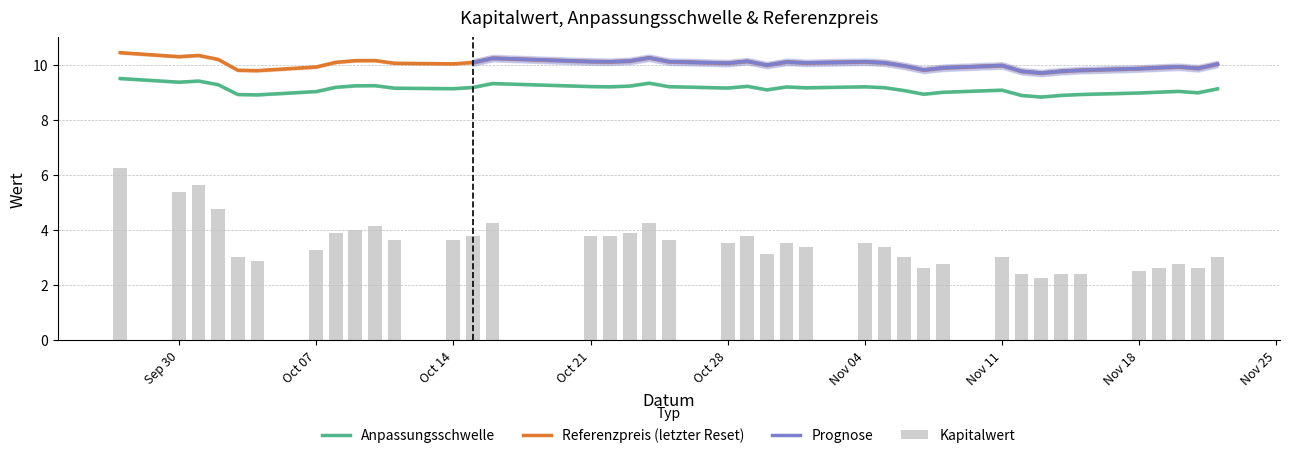

Where is Referenzpreis nearest to the value 10?

2024-11-22